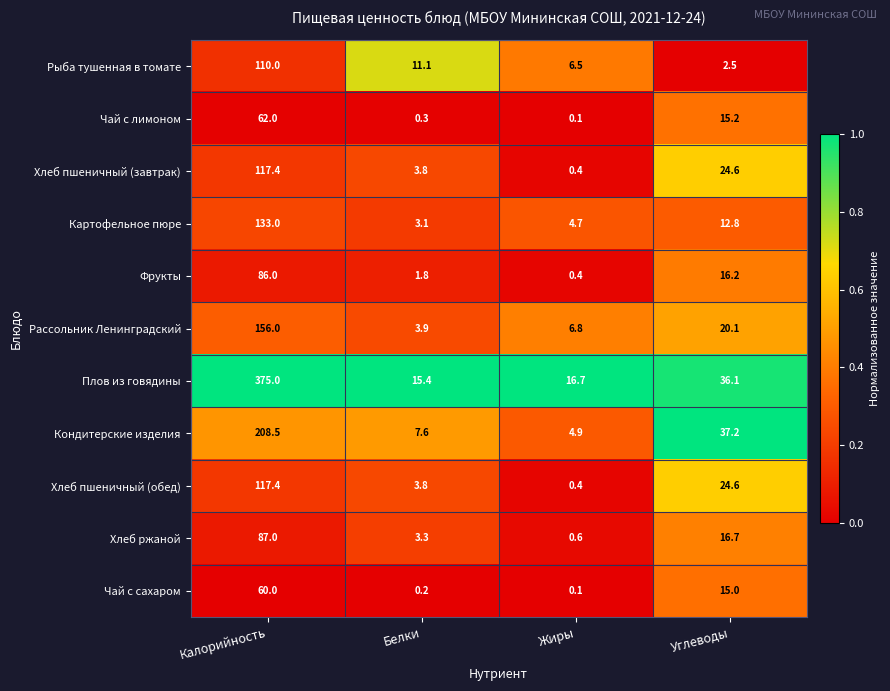

What is the difference between the maximum and minimum values in the Картофельное пюре series?

129.9